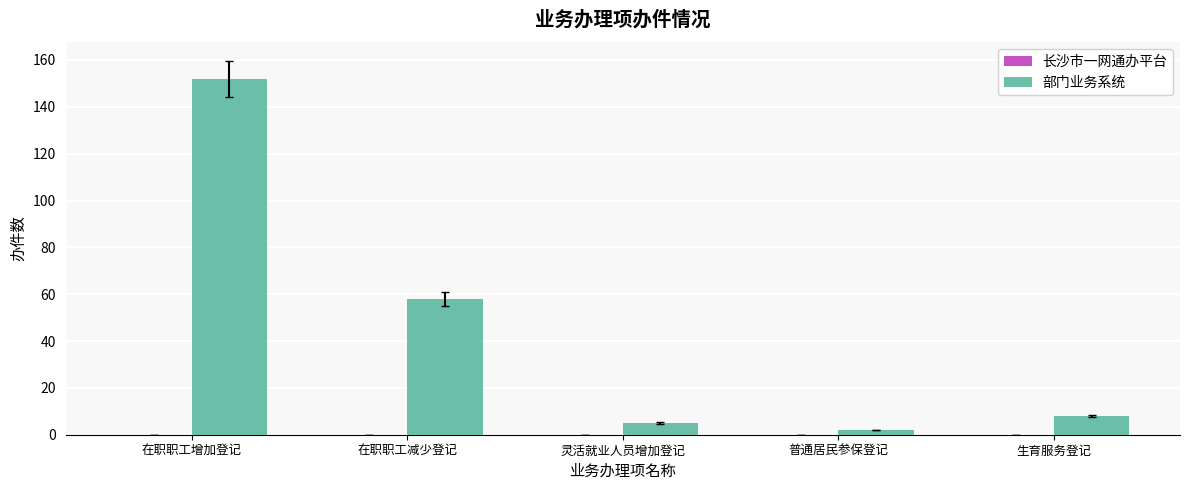

Which label corresponds to the largest value in the chart?

在职职工增加登记